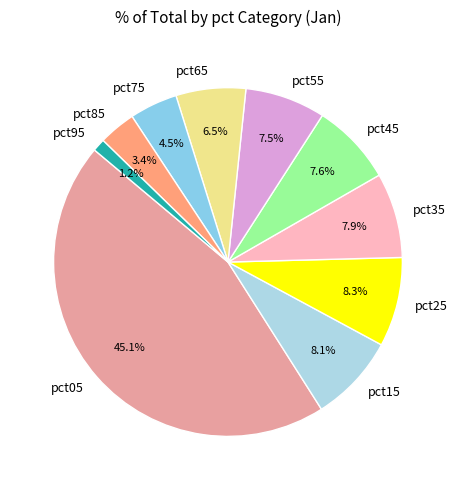

To the nearest percent, what is the combined percentage of pct55 and pct65?

14%